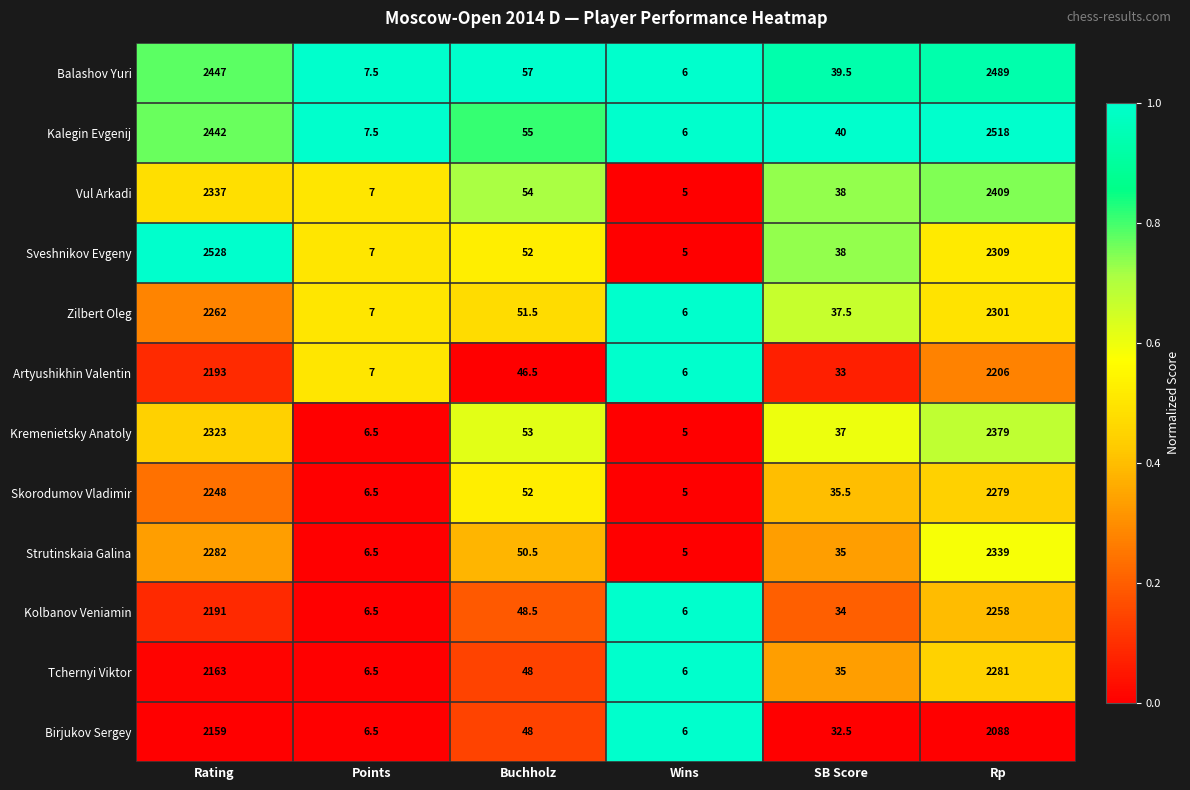

Count the number of data series in this chart.

12